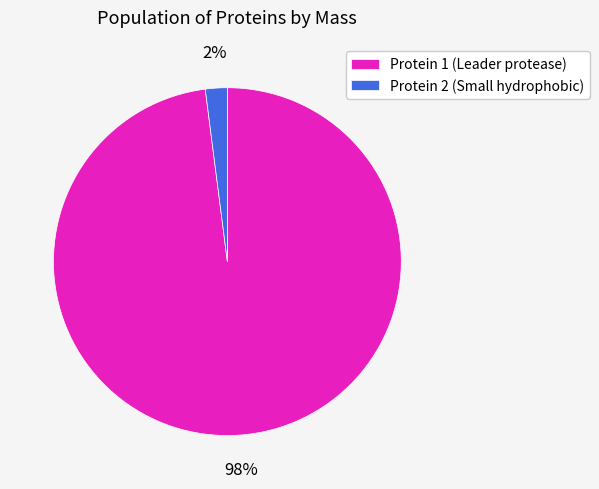

To the nearest percent, what percentage of the pie is Protein 2 (Small hydrophobic)?

2%